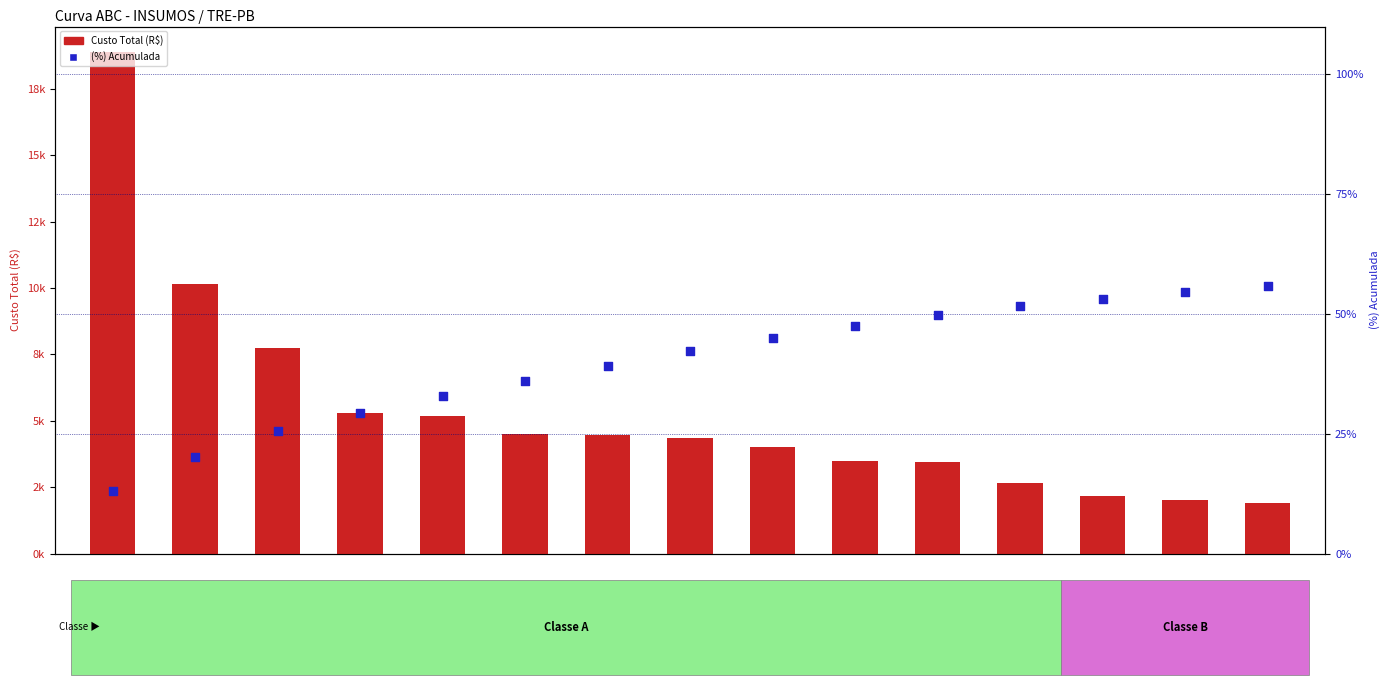

Which series reaches the minimum Y coordinate?

(%) Acumulada